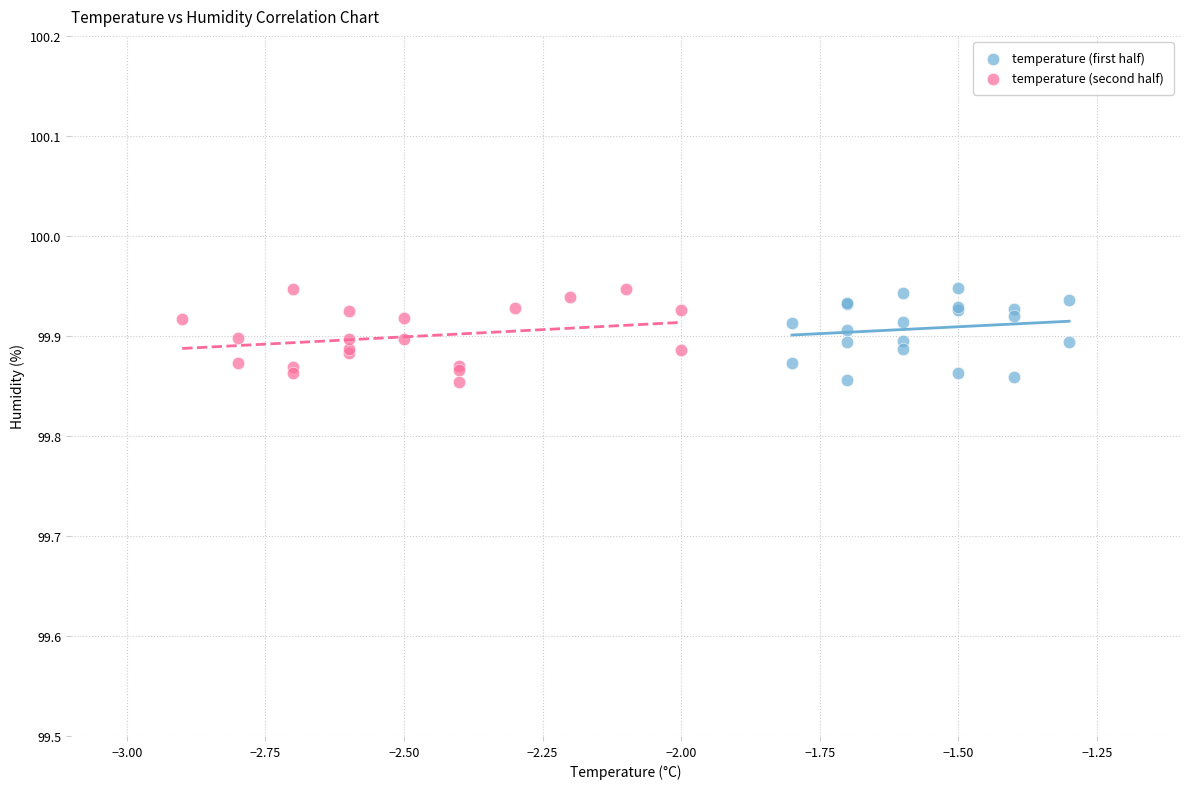

What are all the series names shown in the legend?

temperature (first half), temperature (second half)